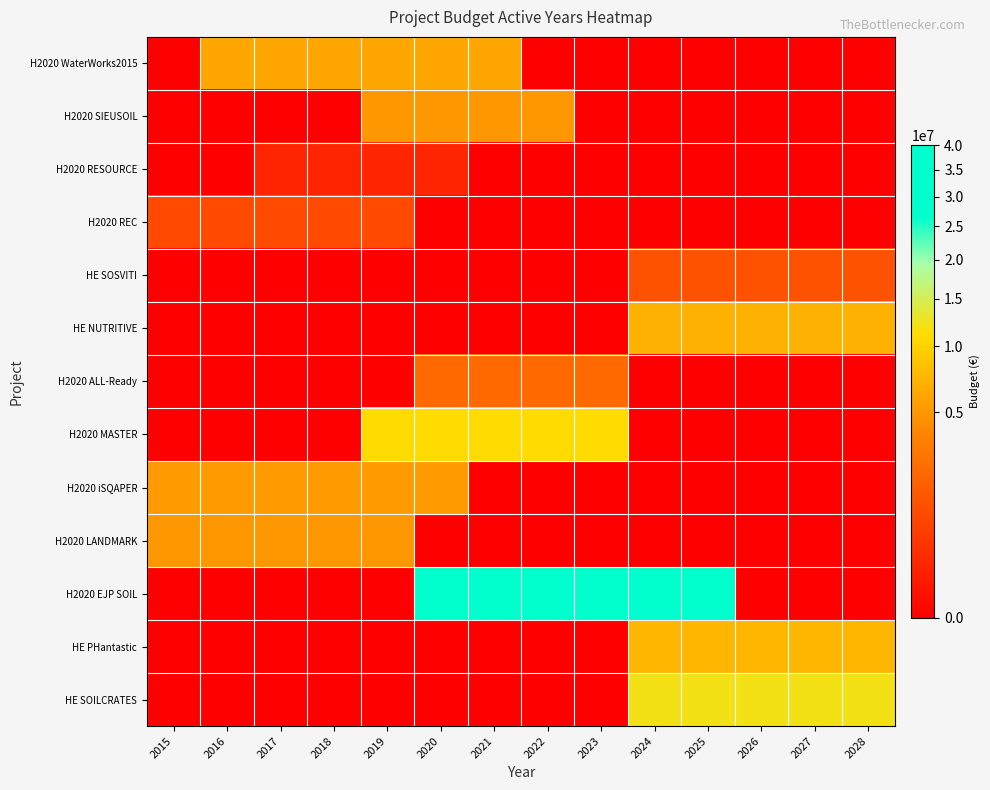

Which series has the largest total across all categories?

H2020 EJP SOIL